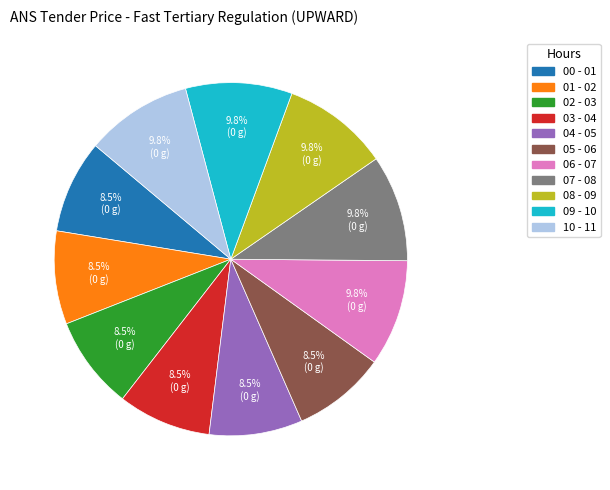

What percentage do 01 - 02 and 08 - 09 together represent?

18.3%